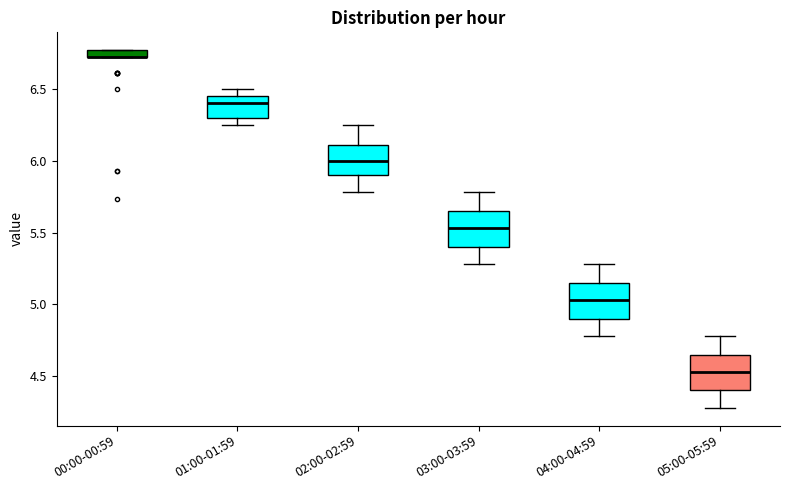

Where does the lower whisker of the box for 03:00-03:59 end on the y-axis? The values are not printed on the chart, so give them approximately, as read against the axis.

5.30